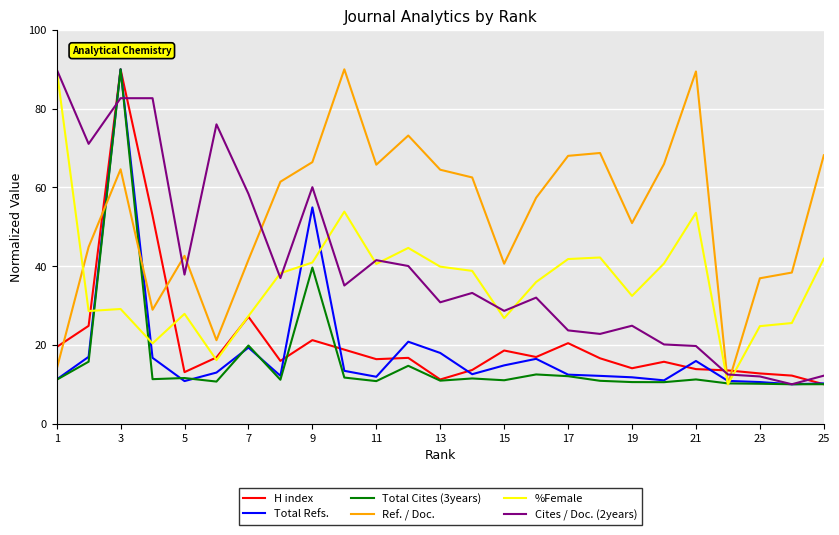

What is the greatest value displayed?

90.0